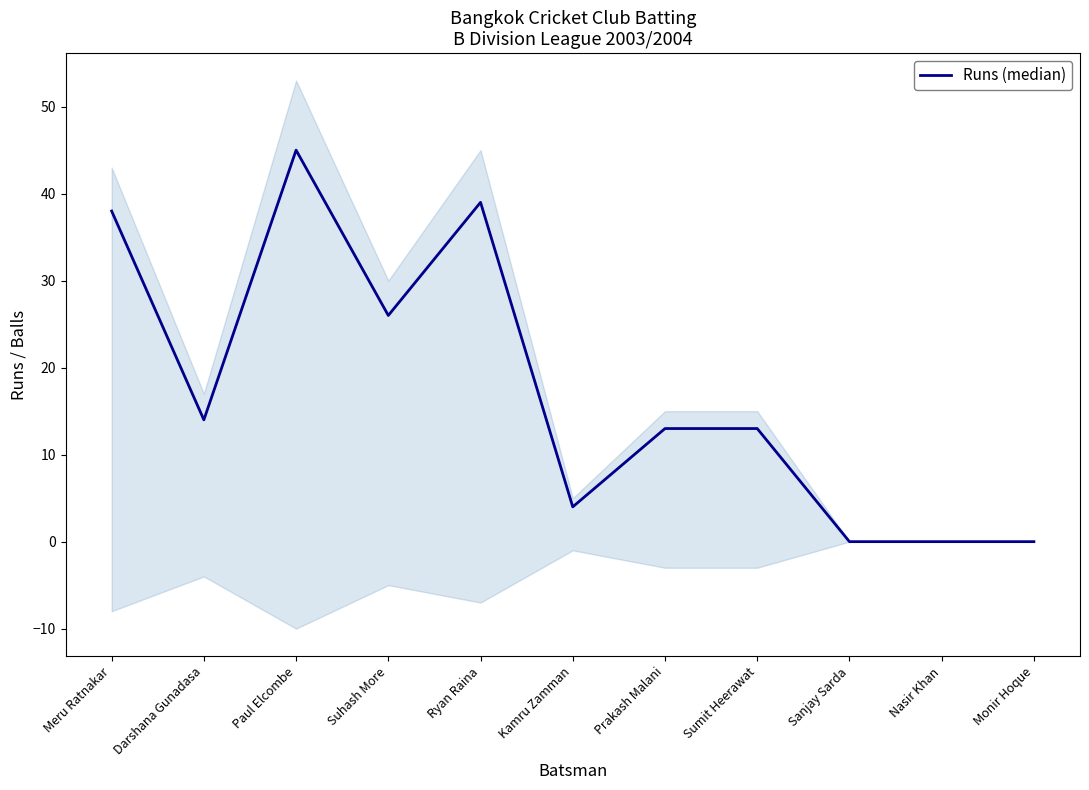

Rank the categories by value from lowest to highest.

Sanjay Sarda, Nasir Khan, Monir Hoque, Kamru Zamman, Prakash Malani, Sumit Heerawat, Darshana Gunadasa, Suhash More, Meru Ratnakar, Ryan Raina, Paul Elcombe